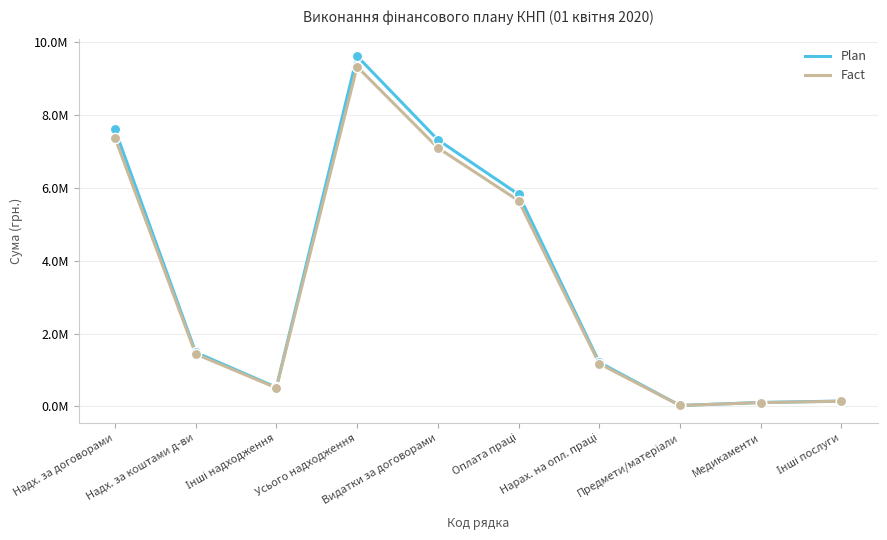

At how many categories does at least one series exceed 3714370?

4